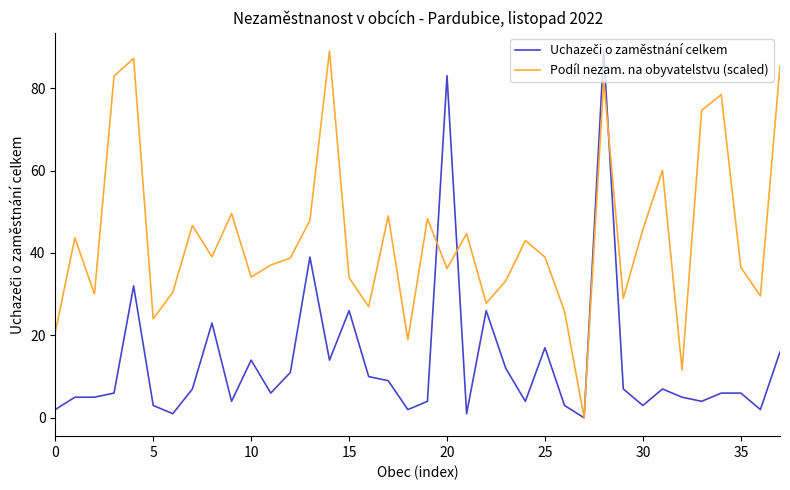

How many values in the Podíl nezam. na obyvatelstvu (scaled) series are below 38?

18